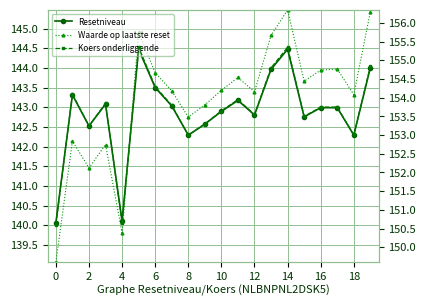

True or false: Waarde op laatste reset and Koers onderliggende cross at least once.

False